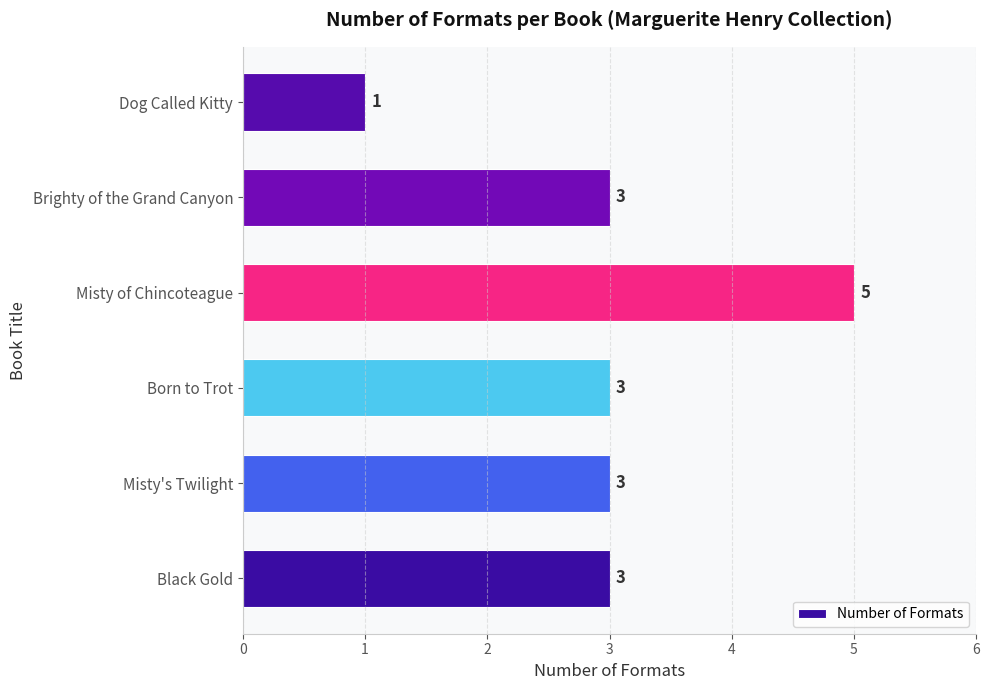

What is the change in value from Black Gold to Misty of Chincoteague?

+2